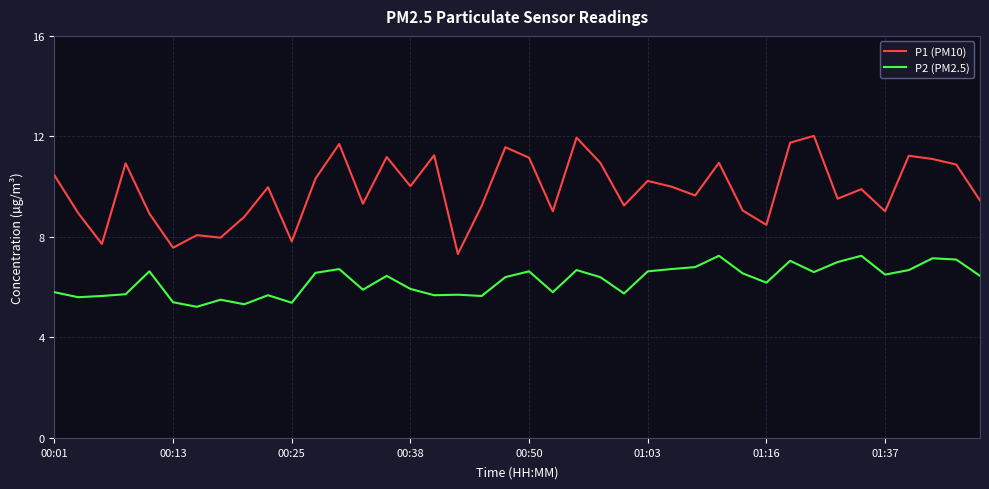

Does the chart have visible grid lines?

Yes